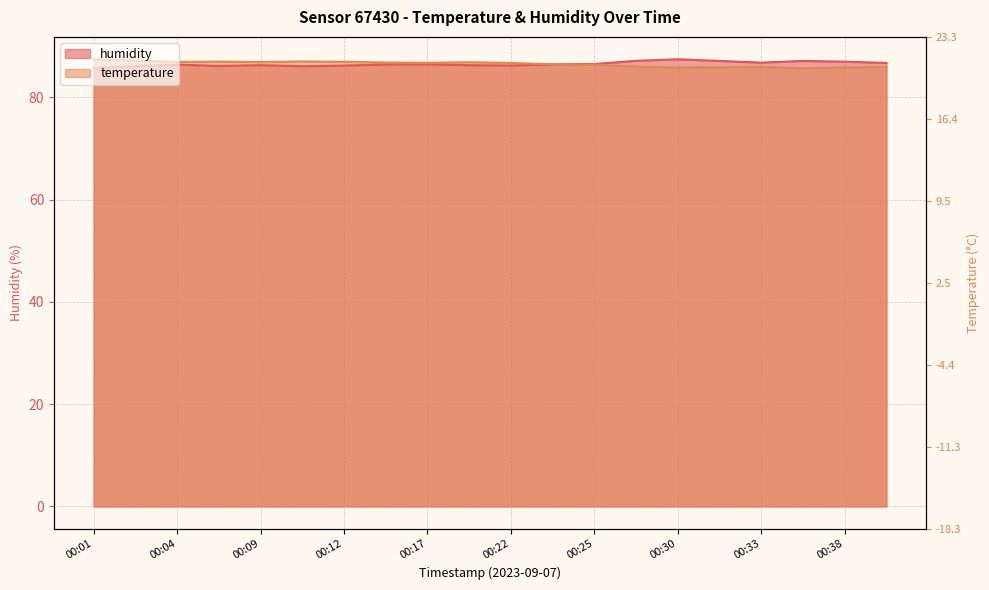

True or false: temperature has a value of 139.1 at 00:25.

False